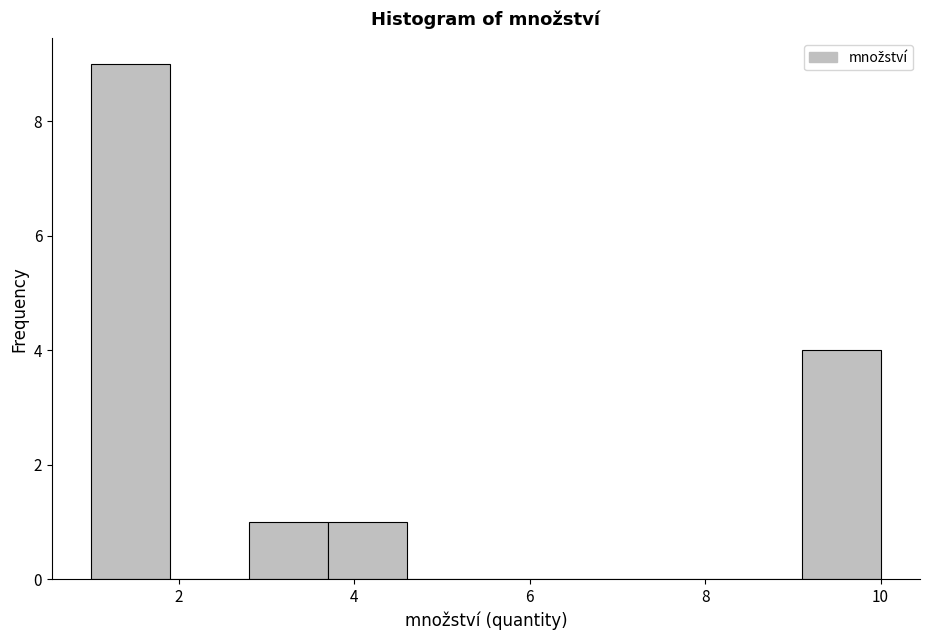

Over which range of the x-axis is the bar tallest?

1.0 to 1.9